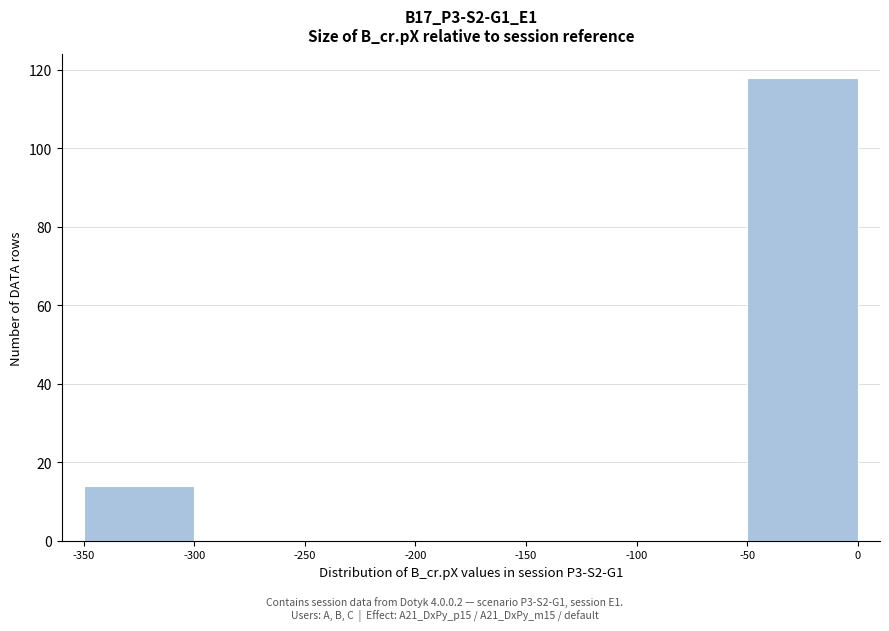

Reading left to right, transcribe this chart: for each bar, give the range it covers on the x-axis and its height. The values are not printed on the chart, so give them approximately, as read against the axis.

-350 to -300: 14
-300 to -250: 0
-250 to -200: 0
-200 to -150: 0
-150 to -100: 0
-100 to -50: 0
-50 to 0: 118